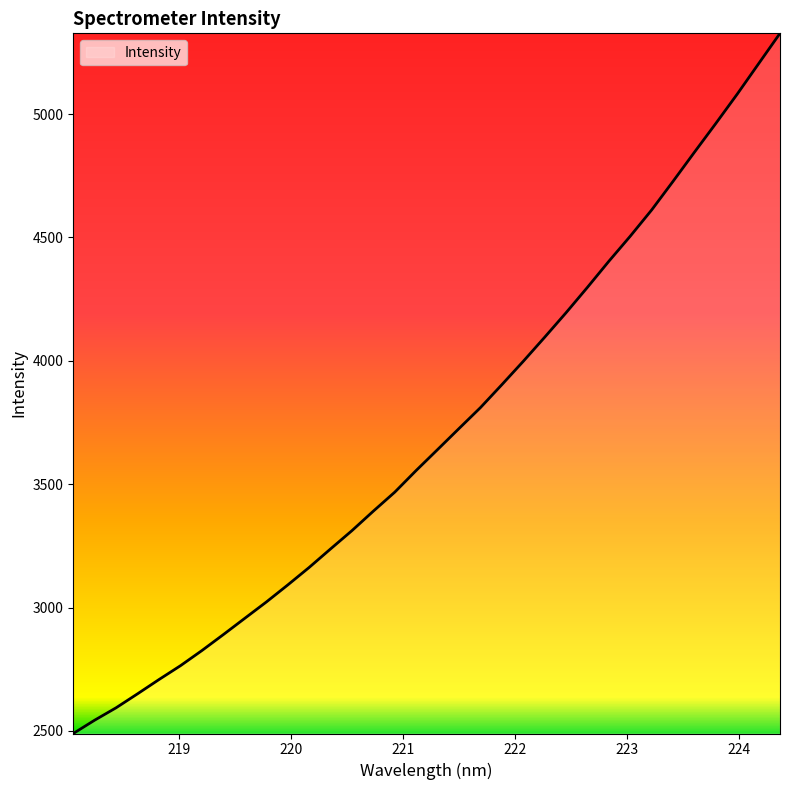

What is the maximum value shown in the chart?

5327.3